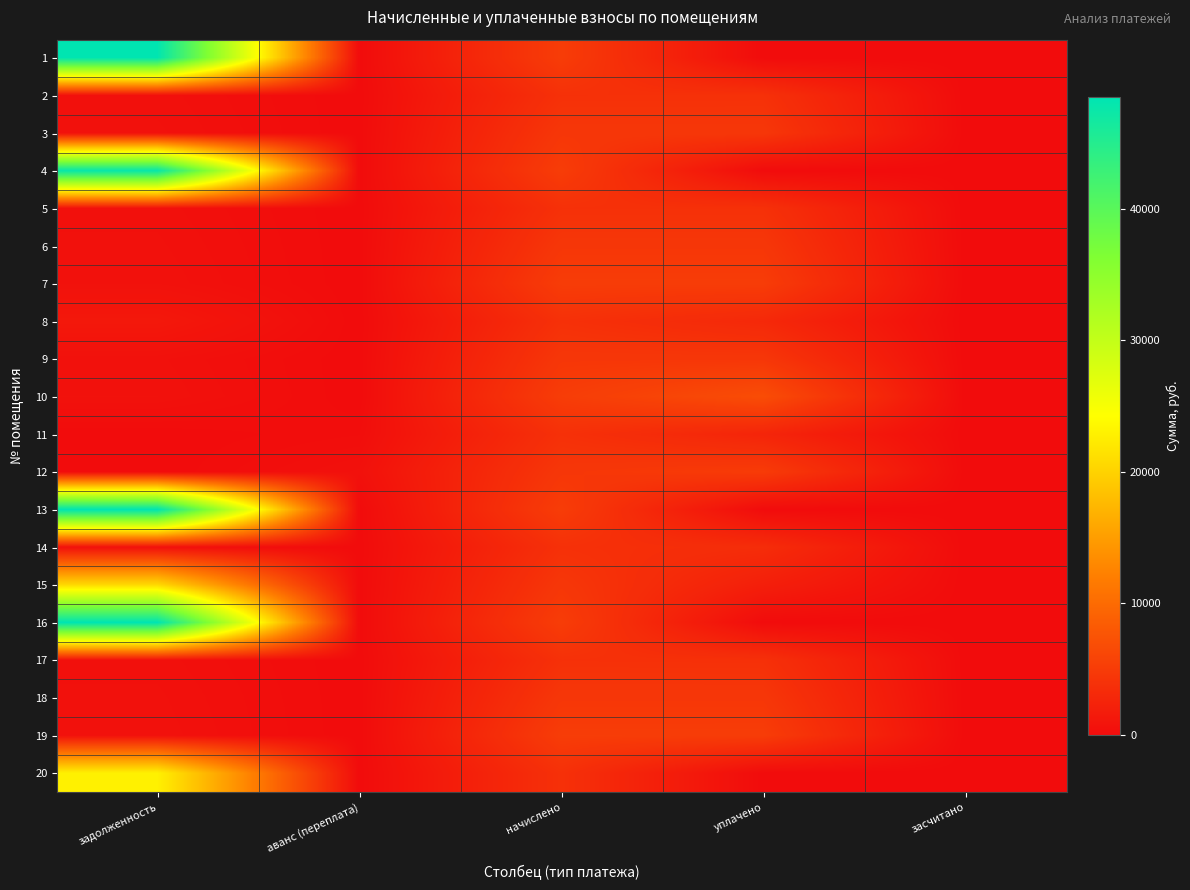

Reading left to right, list all the values displayed in this chart.

1: задолженность=48331.6	аванс (переплата)=0.0	начислено=5105.7	уплачено=0.0	засчитано=0.0
2: задолженность=431.1	аванс (переплата)=0.0	начислено=3880.3	уплачено=3899.1	засчитано=0.0
3: задолженность=500.0	аванс (переплата)=0.0	начислено=4499.6	уплачено=4499.6	засчитано=0.0
4: задолженность=47732.8	аванс (переплата)=0.0	начислено=5125.5	уплачено=0.0	засчитано=0.0
5: задолженность=429.7	аванс (переплата)=0.0	начислено=3867.1	уплачено=3867.1	засчитано=0.0
6: задолженность=499.2	аванс (переплата)=0.0	начислено=4493.0	уплачено=4493.0	засчитано=0.0
7: задолженность=565.8	аванс (переплата)=0.0	начислено=5092.6	уплачено=5092.6	засчитано=0.0
8: задолженность=1285.8	аванс (переплата)=0.0	начислено=3860.6	уплачено=3002.7	засчитано=0.0
9: задолженность=499.2	аванс (переплата)=0.0	начислено=4493.0	уплачено=4493.0	засчитано=0.0
10: задолженность=569.5	аванс (переплата)=0.0	начислено=5125.5	уплачено=6834.0	засчитано=0.0
11: задолженность=0.0	аванс (переплата)=179.6	начислено=3860.6	уплачено=2607.3	засчитано=0.0
12: задолженность=0.0	аванс (переплата)=499.2	начислено=4493.0	уплачено=4992.2	засчитано=0.0
13: задолженность=48518.9	аванс (переплата)=0.0	начислено=5125.5	уплачено=0.0	засчитано=0.0
14: задолженность=428.9	аванс (переплата)=0.0	начислено=3860.6	уплачено=3431.6	засчитано=0.0
15: задолженность=20704.6	аванс (переплата)=0.0	начислено=4493.0	уплачено=1998.4	засчитано=0.0
16: задолженность=48518.9	аванс (переплата)=0.0	начислено=5125.5	уплачено=0.0	засчитано=0.0
17: задолженность=429.4	аванс (переплата)=0.0	начислено=3867.1	уплачено=3832.5	засчитано=0.0
18: задолженность=499.2	аванс (переплата)=0.0	начислено=4493.0	уплачено=4493.0	засчитано=0.0
19: задолженность=544.0	аванс (переплата)=0.0	начислено=5125.5	уплачено=5130.0	засчитано=0.0
20: задолженность=22977.0	аванс (переплата)=0.0	начислено=3860.6	уплачено=0.0	засчитано=0.0